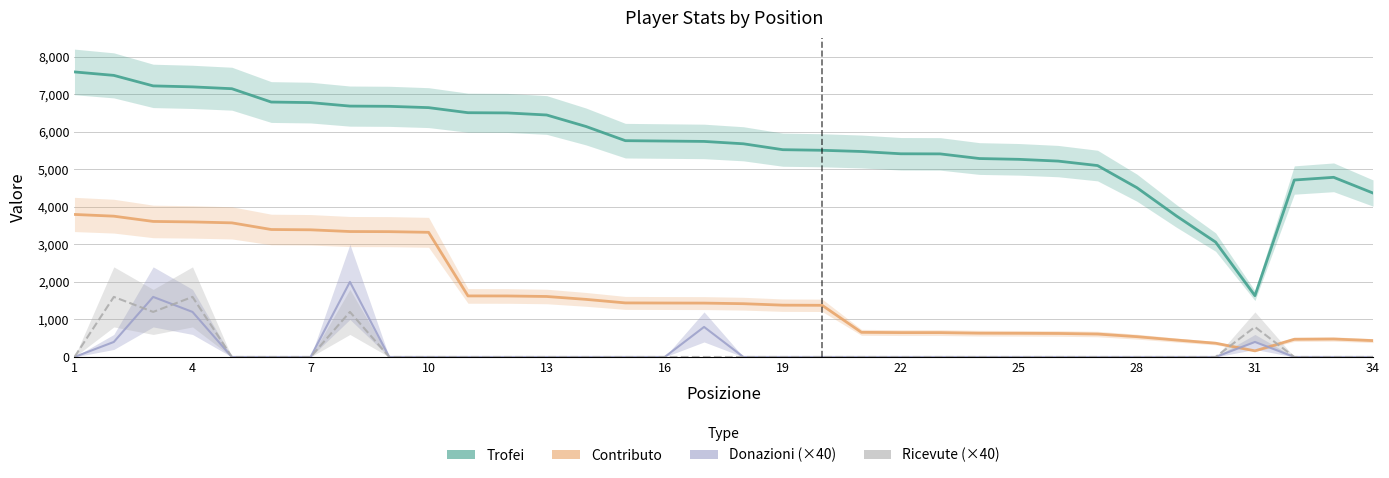

How many data points in Ricevute (×40) are above 0?

5